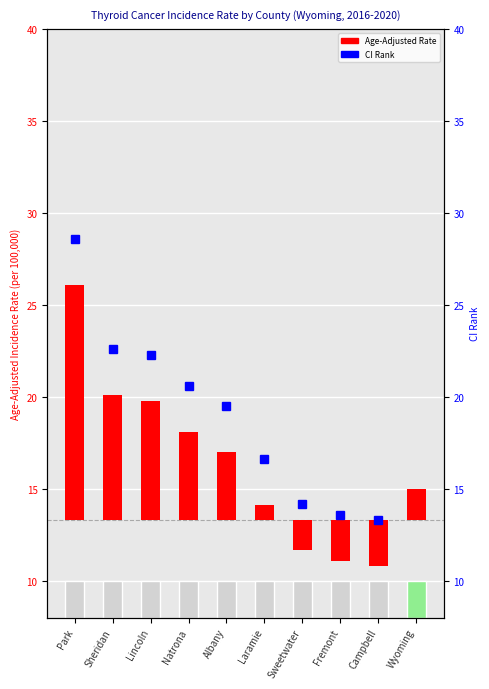

What position from the left is Albany?

5